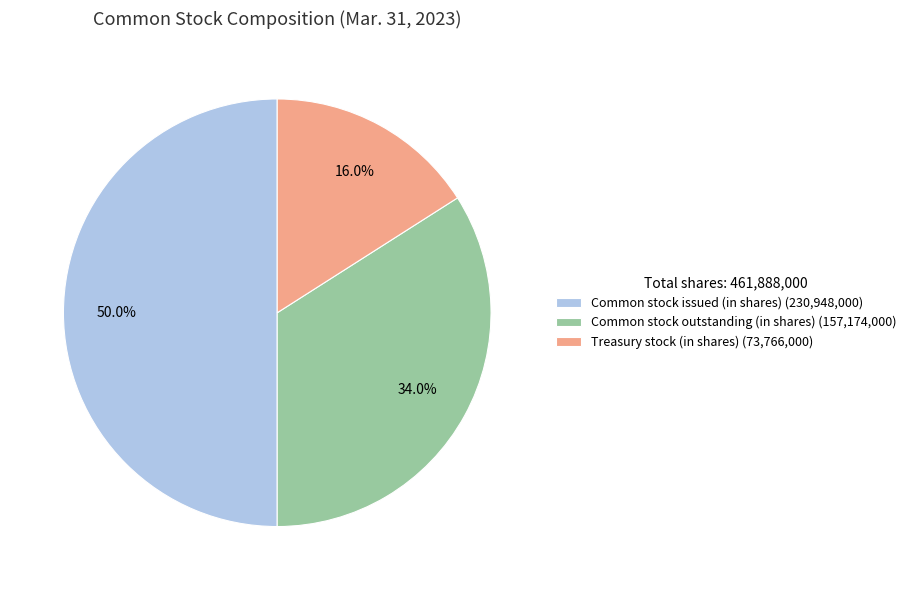

Which has a higher value, Common stock outstanding (in shares) (157,174,000) or Common stock issued (in shares) (230,948,000)?

Common stock issued (in shares) (230,948,000)